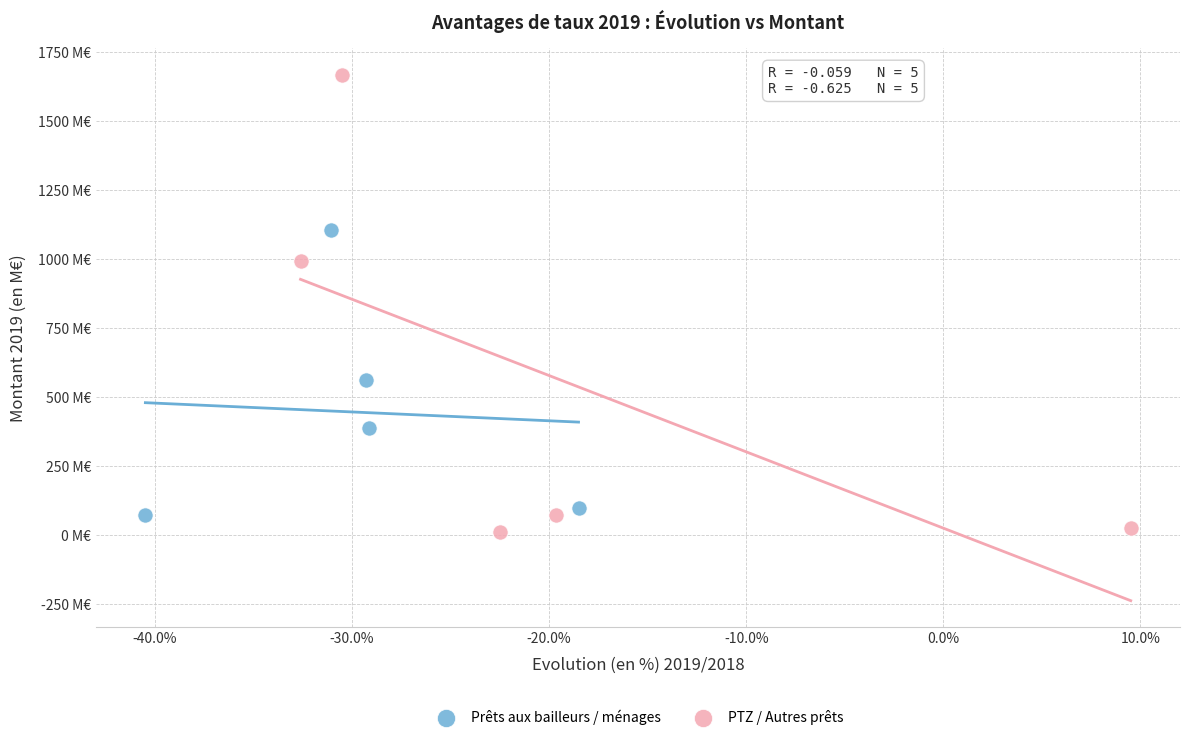

Which series reaches the maximum Y coordinate?

PTZ / Autres prêts